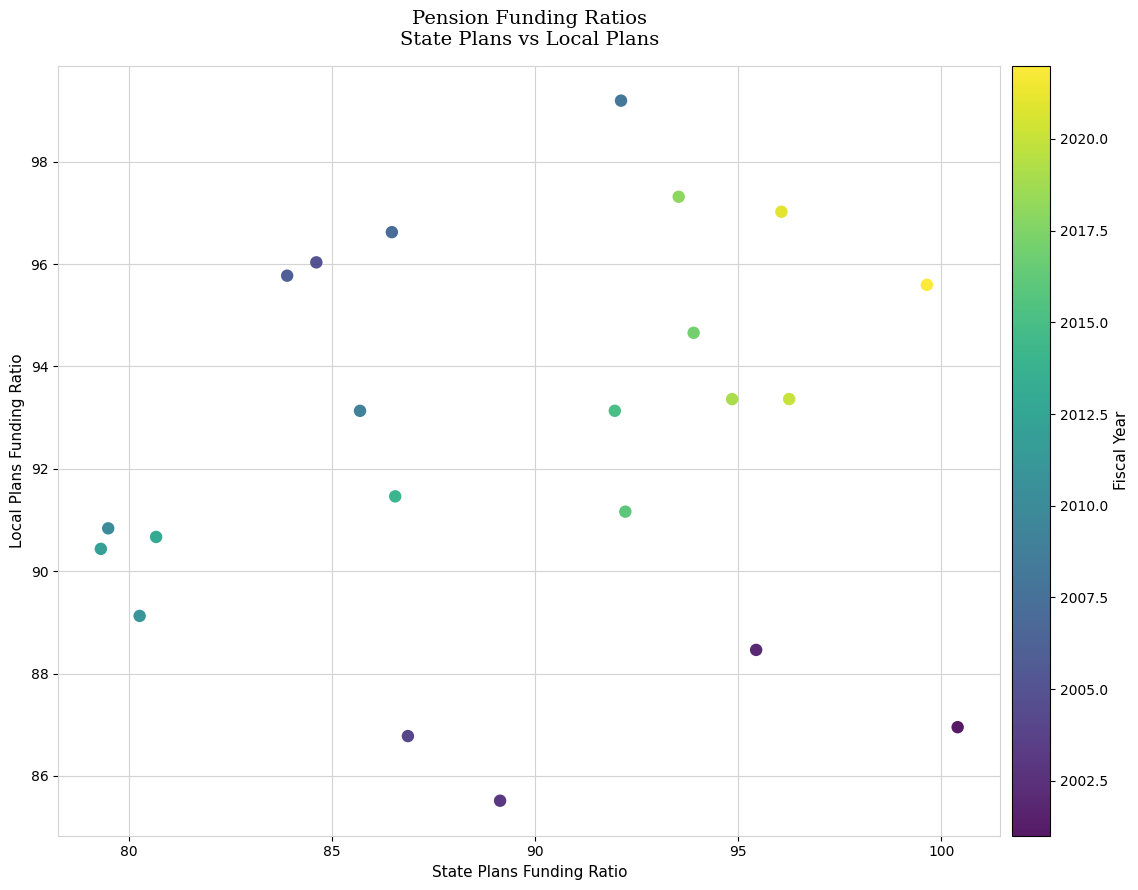

What Y value in the scatter plot is closest to 92?

91.5